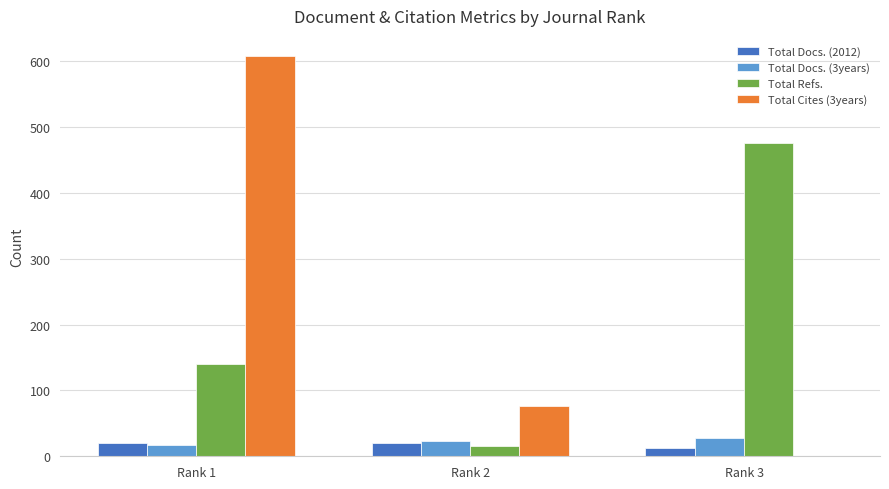

At which category is the sum across all series the highest?

Rank 1